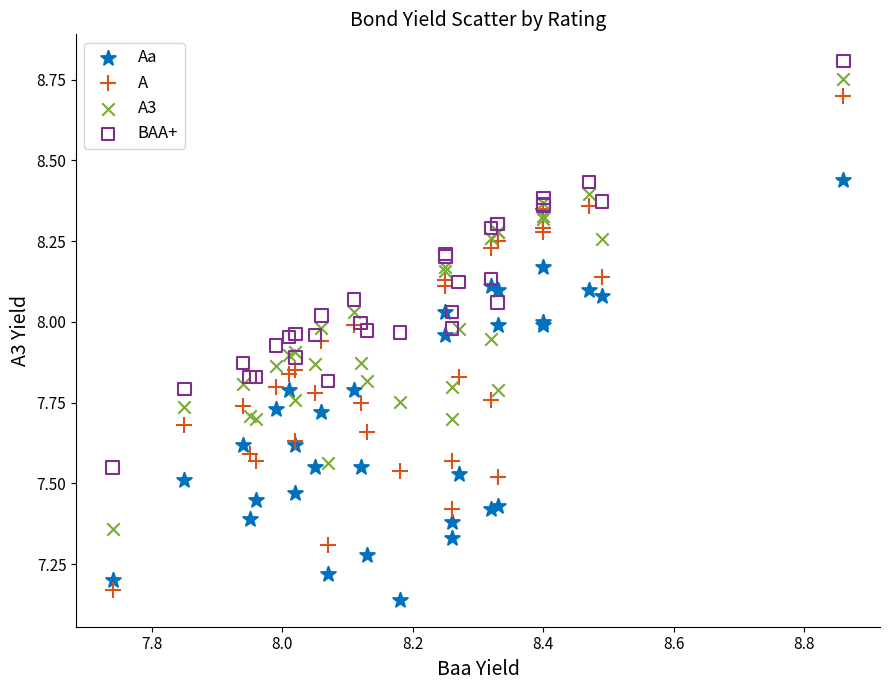

Which series has the largest Y range (max minus min)?

A